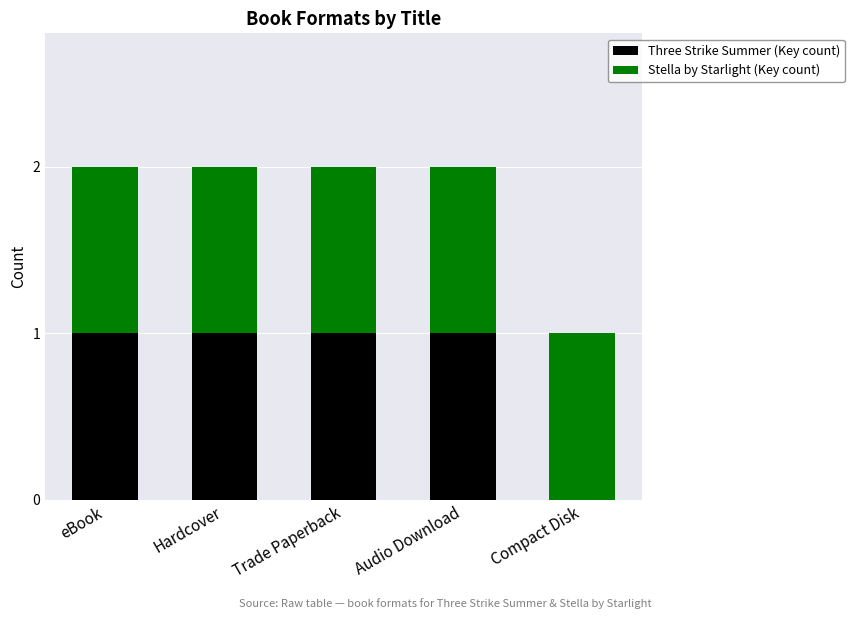

Reading left to right, what are the values for Three Strike Summer (Key count)?

eBook=1	Hardcover=1	Trade Paperback=1	Audio Download=1	Compact Disk=0